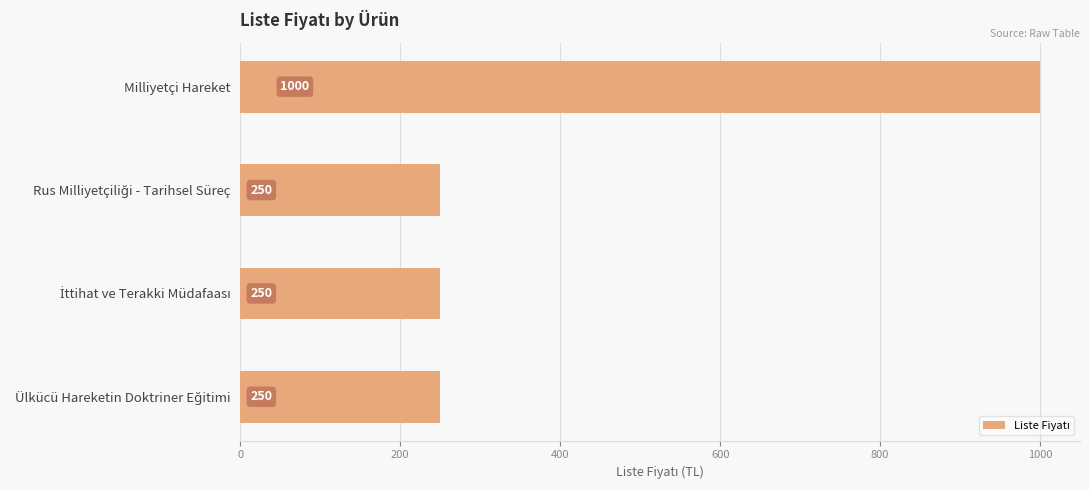

Count the values in the range 250 to 1000.

4